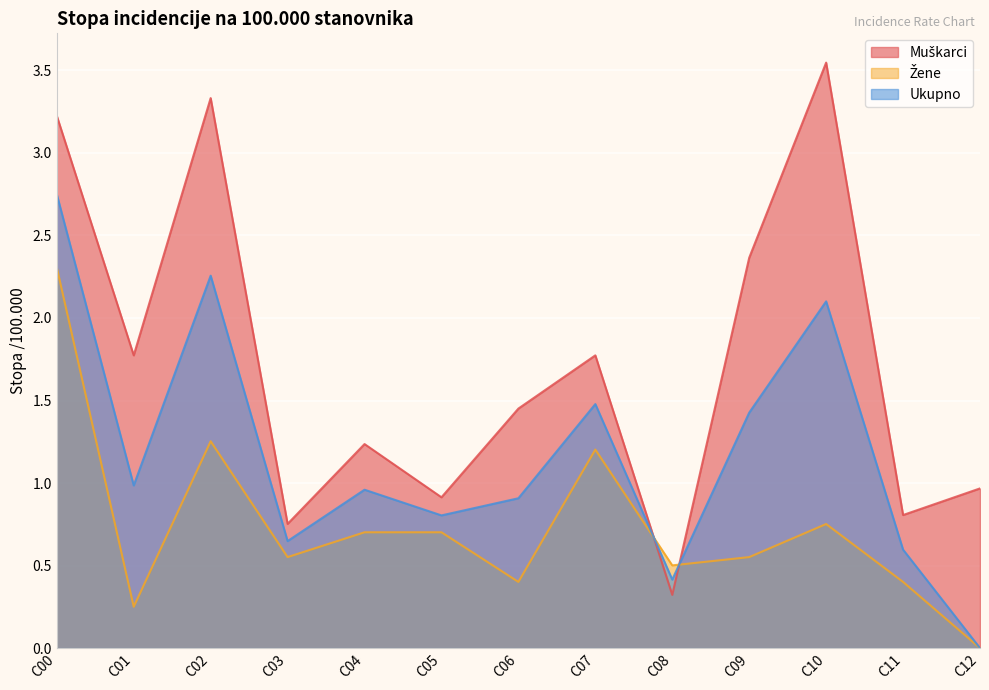

The Žene series shows 0.4 at C06. True or false?

True